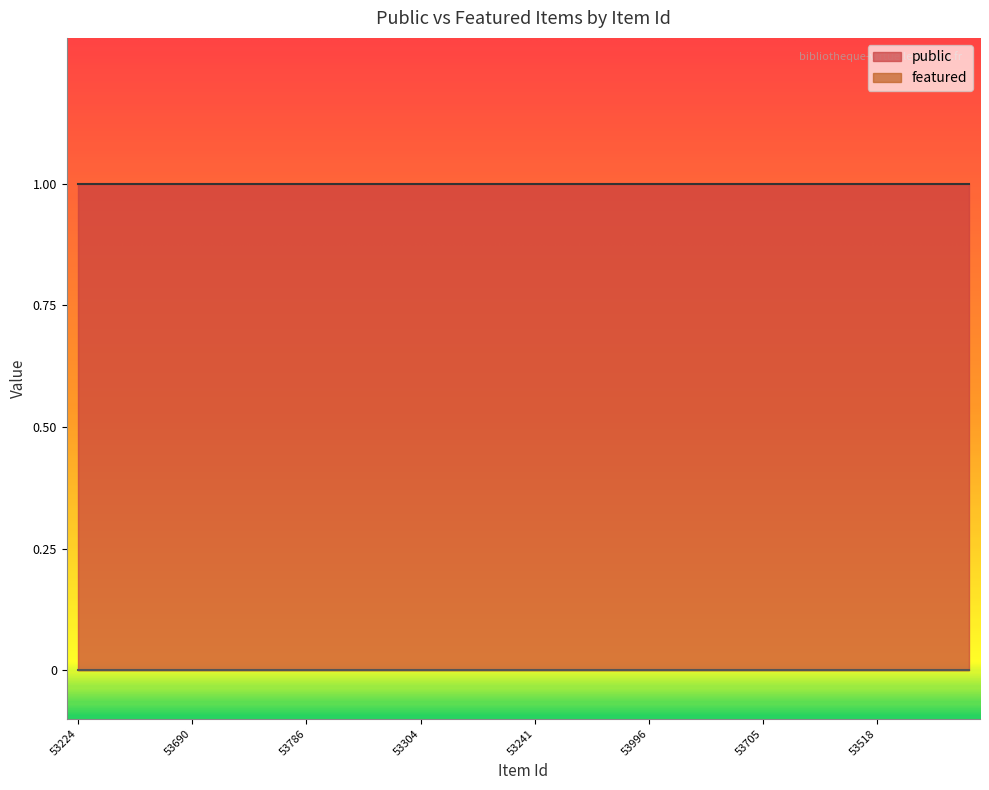

At which label does featured reach its peak?

53224